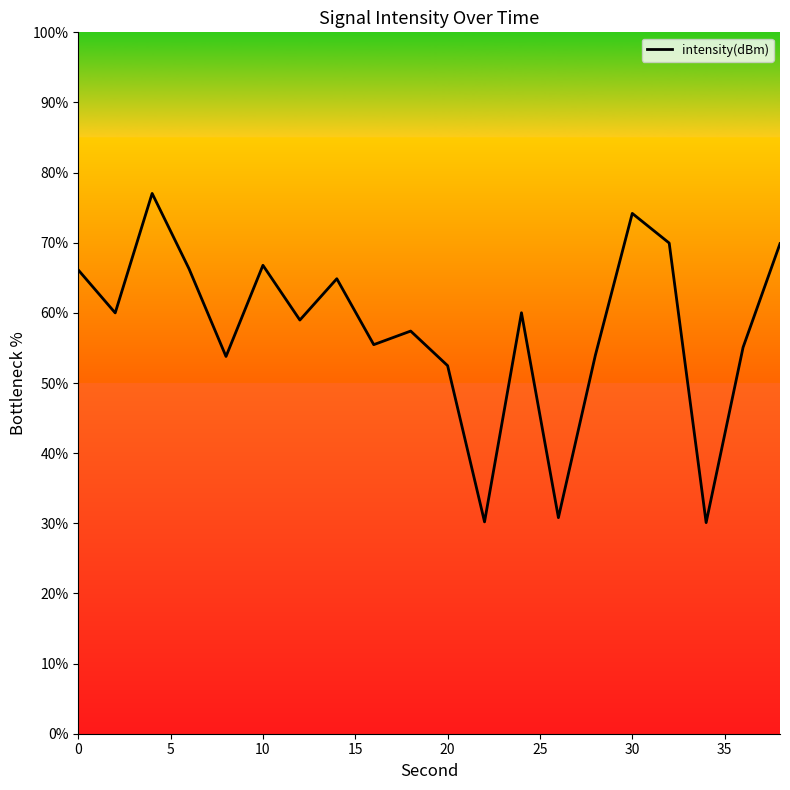

How many interior local peaks (higher than both neighbors) does the data have?

6